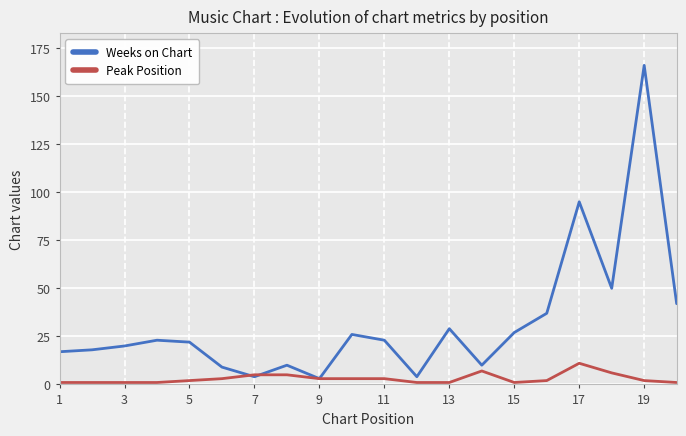

List the series in order of their overall mean, lowest first.

Peak Position, Weeks on Chart